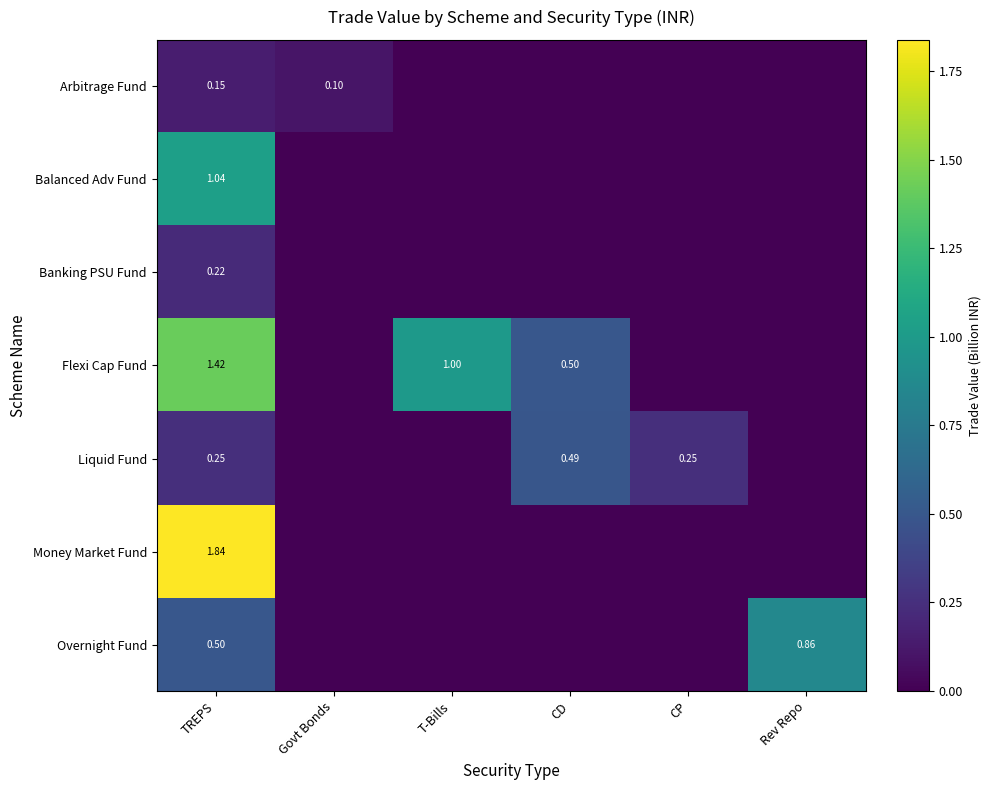

Which series has the widest spread of values?

Money Market Fund